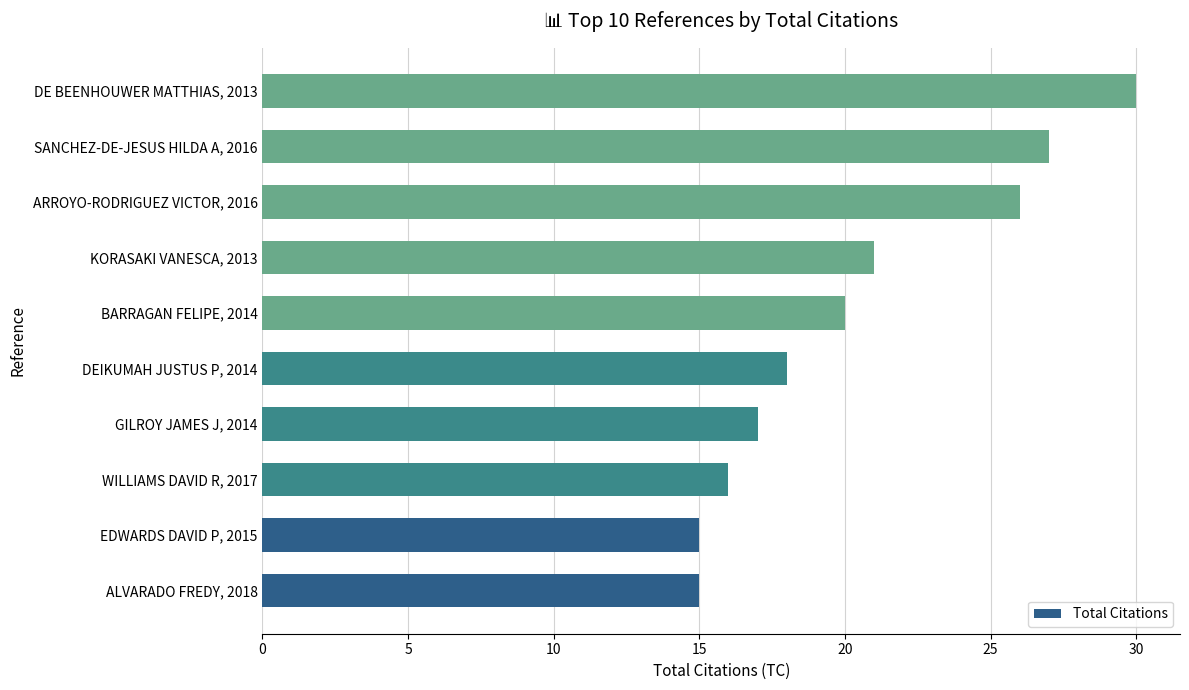

Which category has the highest value across all series?

DE BEENHOUWER MATTHIAS, 2013